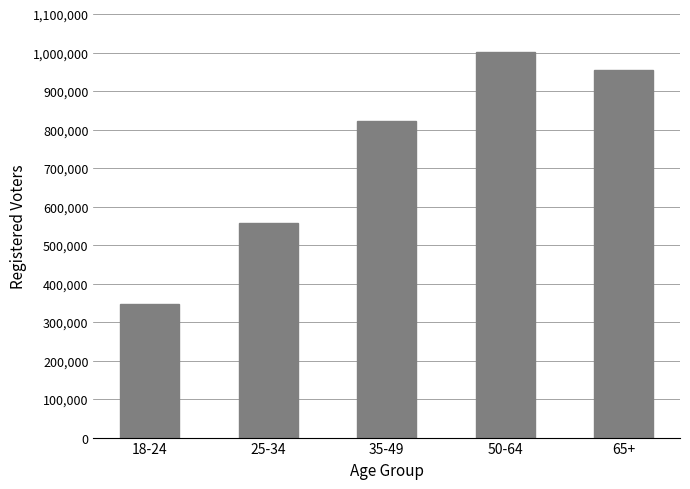

Where is the data nearest to the value 673512?

25-34